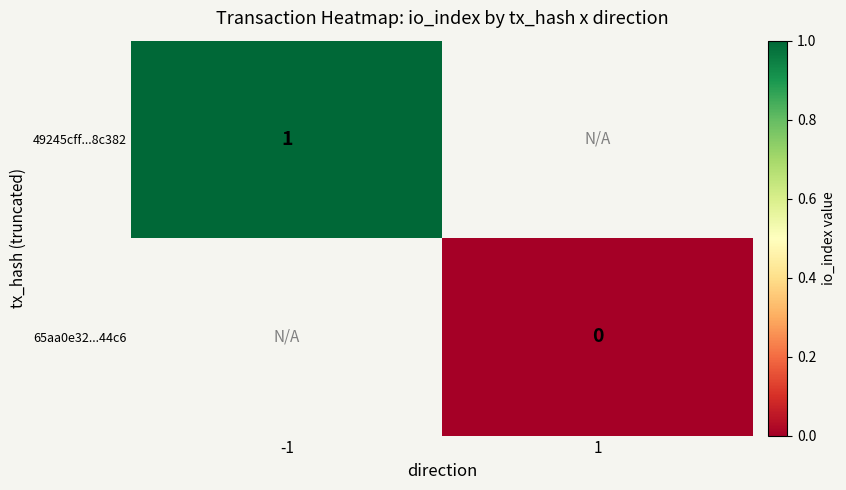

Is the value of 65aa0e32...44c6 at 1 greater than the value of 49245cff...8c382 at -1?

No